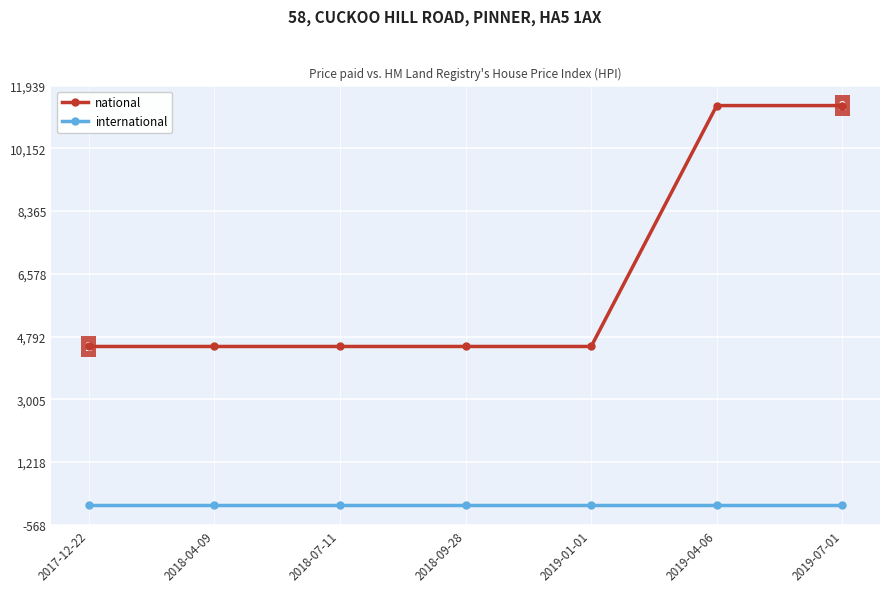

True or false: national and international cross at least once.

False